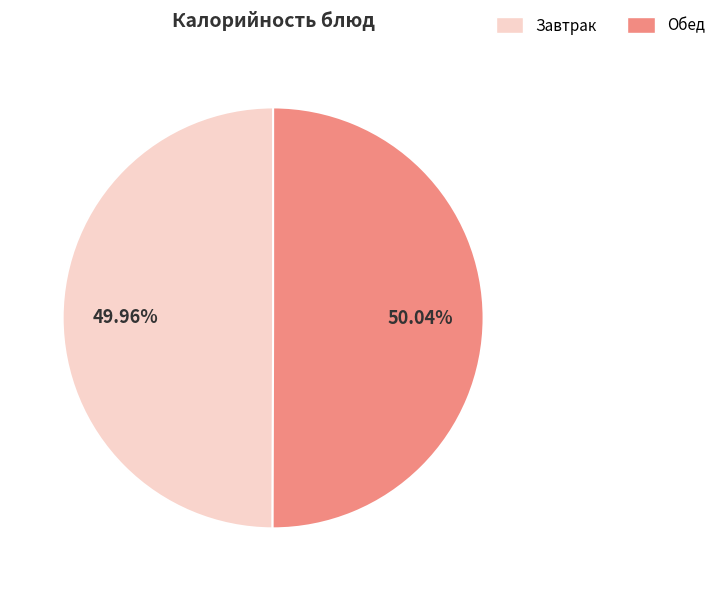

Is there a majority slice in this chart?

Yes